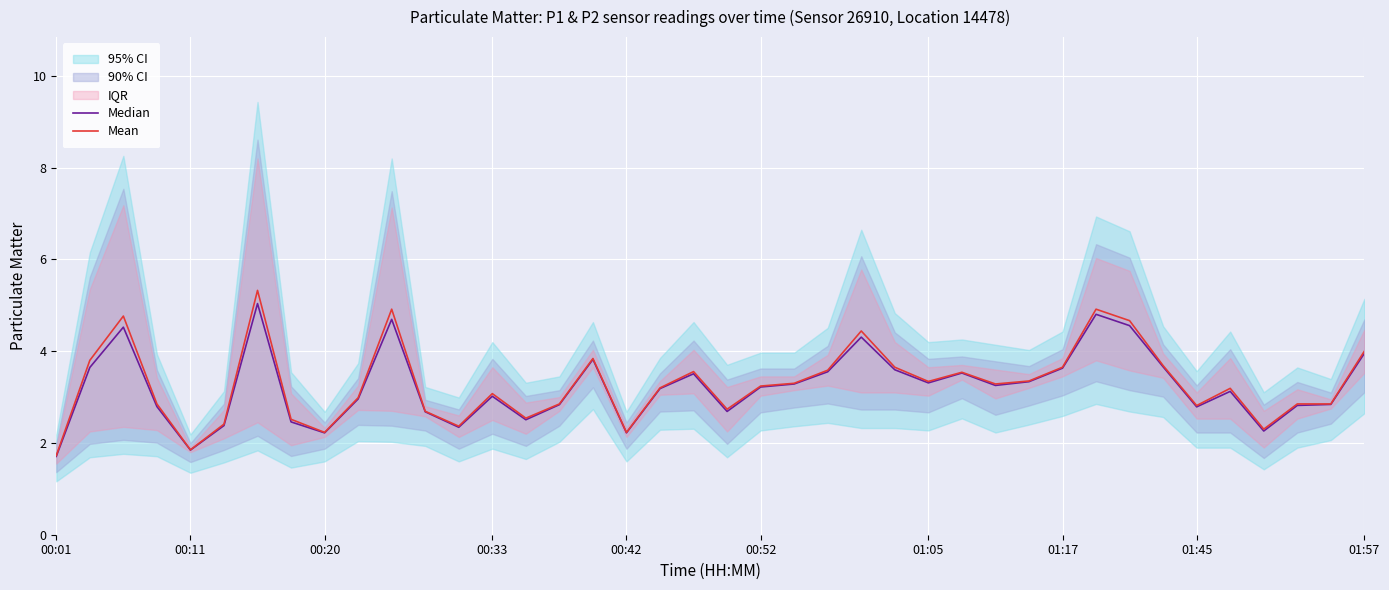

True or false: Mean and Median cross at least once.

False